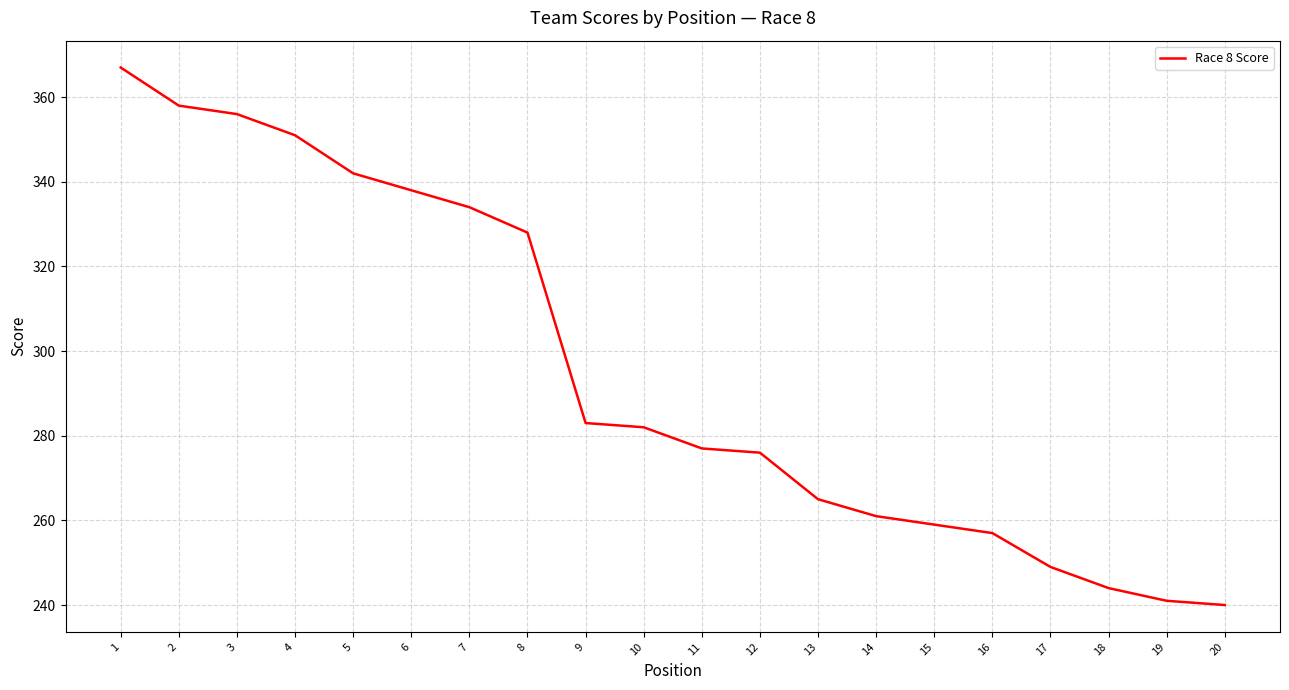

The value at 7 is 73. True or false?

False